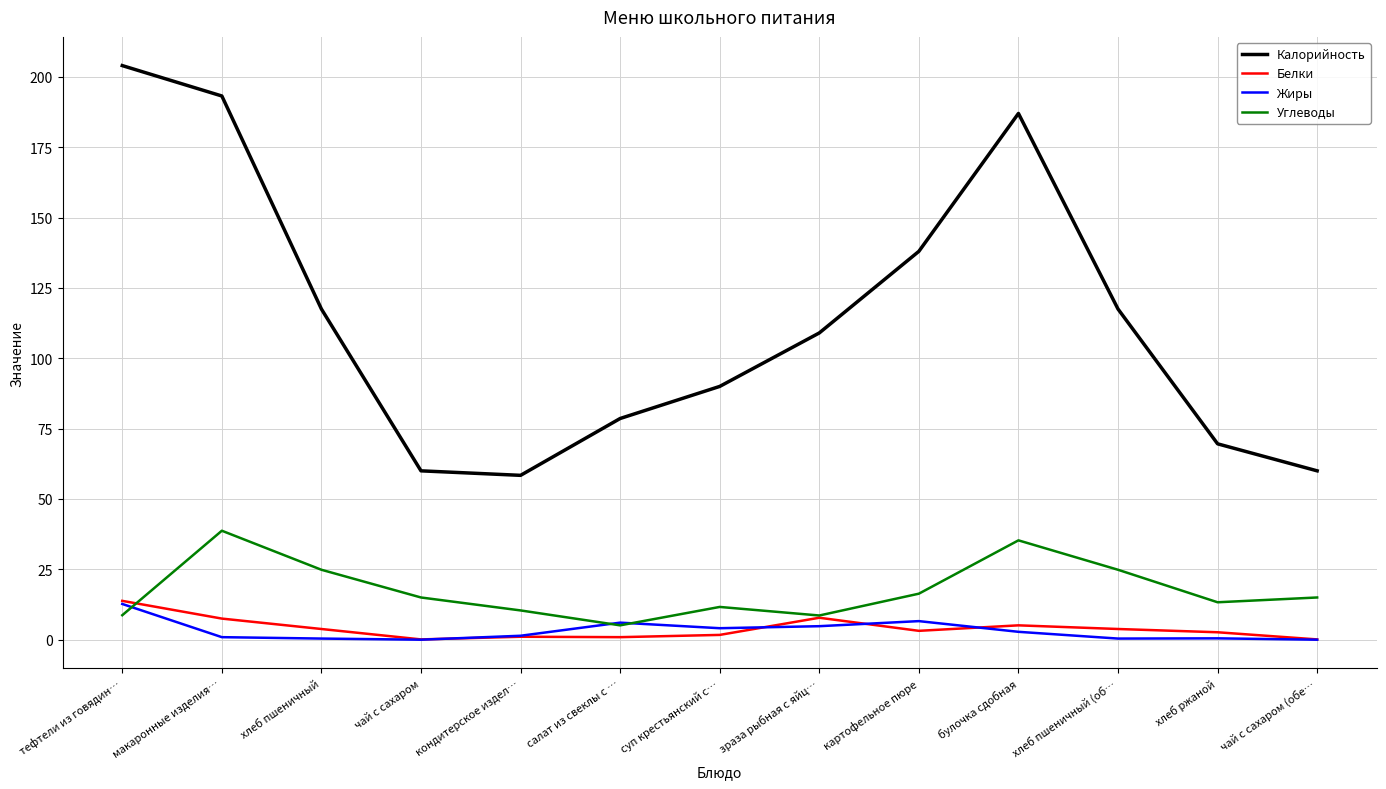

True or false: Калорийность has more than 2 points higher than both neighbors.

False